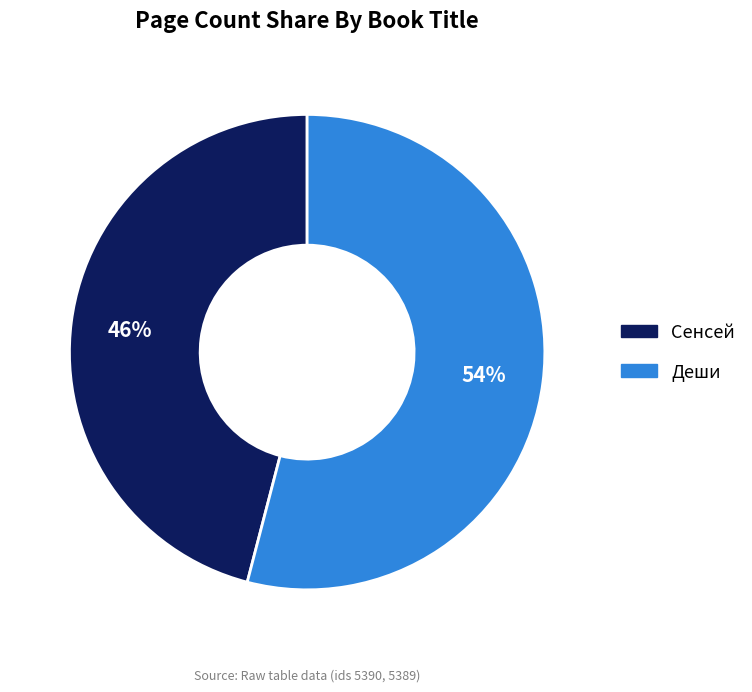

To the nearest percent, what is the average slice percentage?

50%